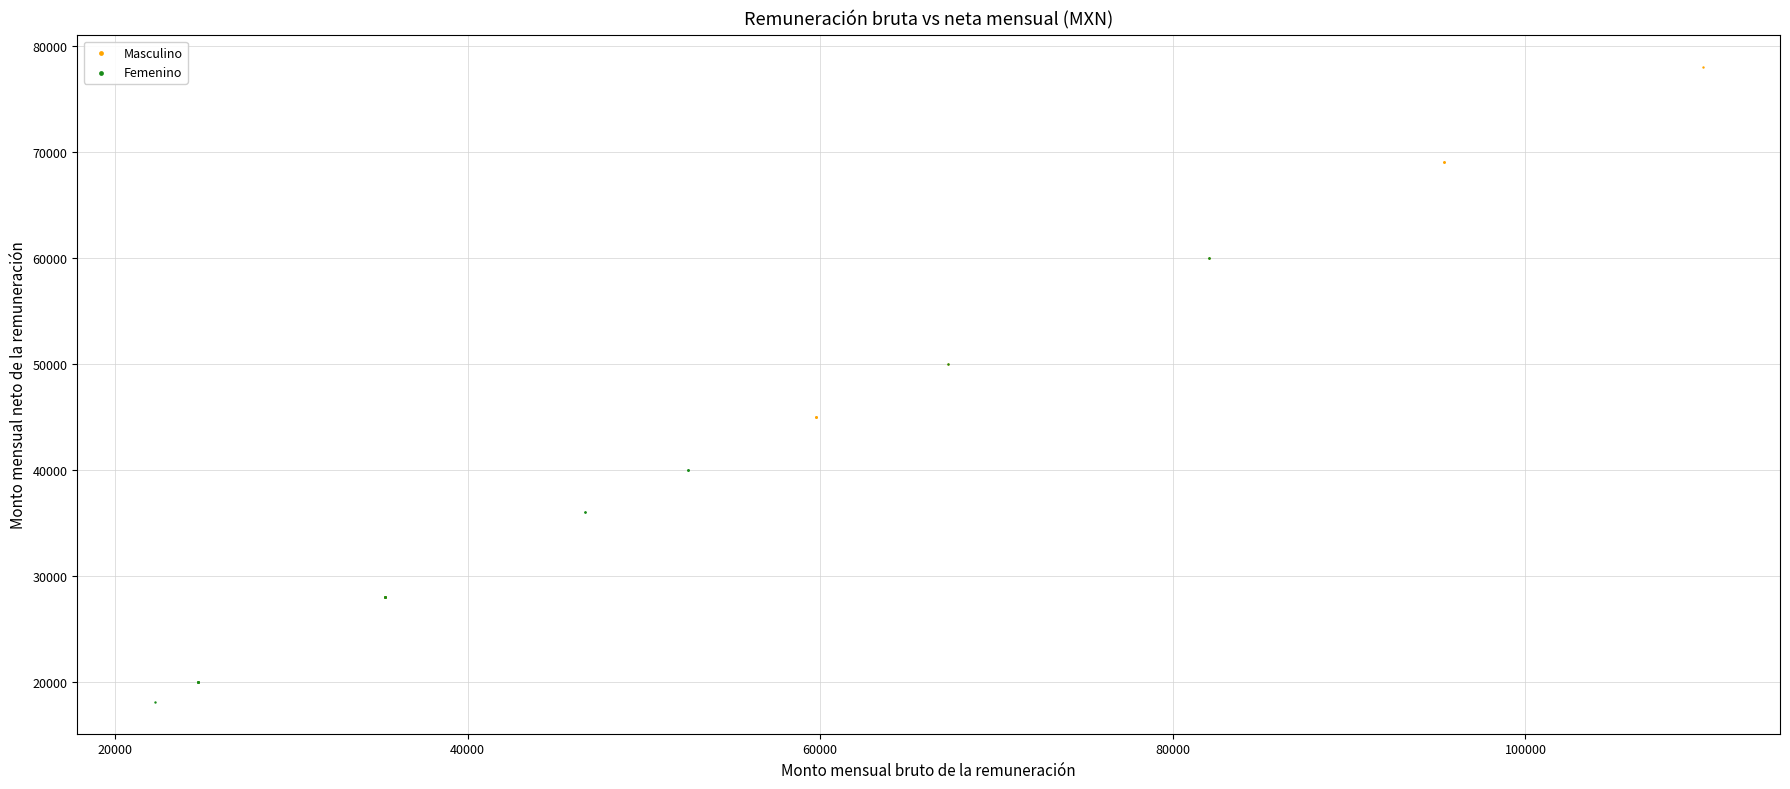

Which series reaches the minimum Y coordinate?

Femenino